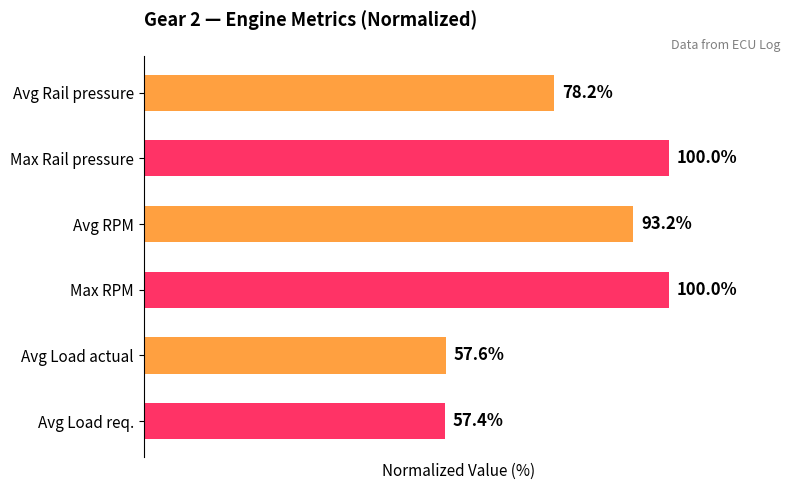

Which has a higher value, Avg Load actual or Avg RPM?

Avg RPM